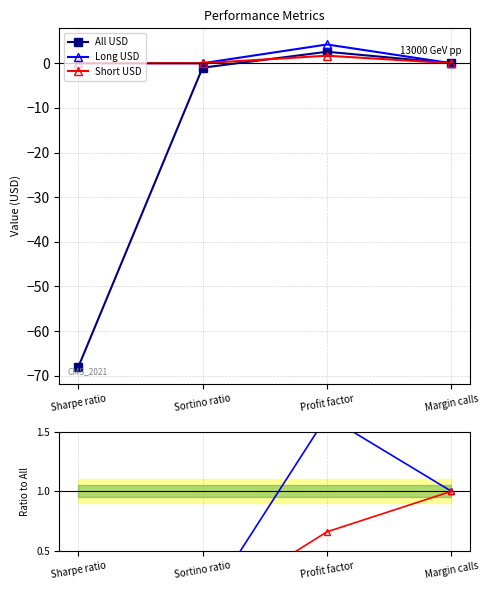

At Sharpe ratio, list the series in order from largest to smallest.

Long USD, Short USD, All USD